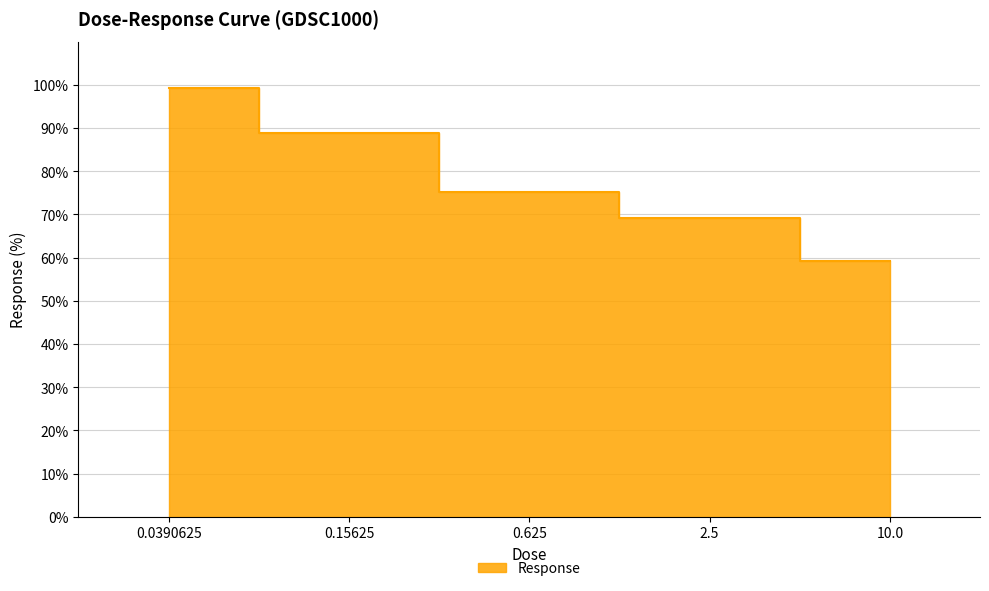

At which label does the data first exceed 75?

0.0390625